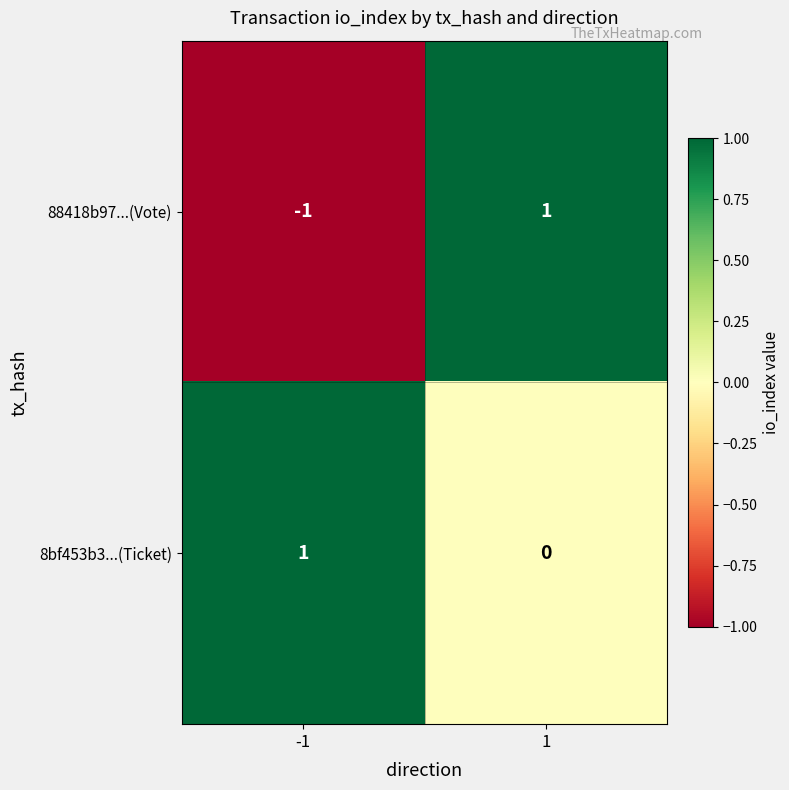

Which series has the widest spread of values?

88418b97...(Vote)